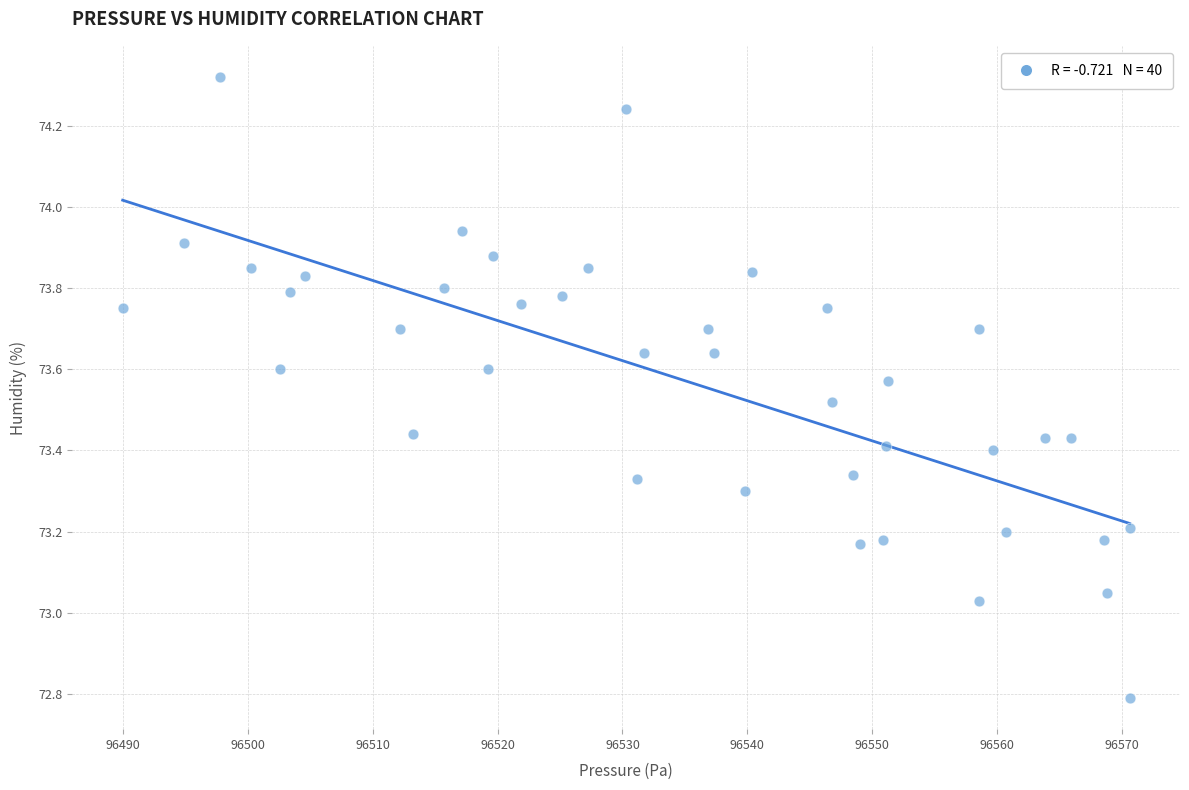

What is the range of Y values (max minus min)?

1.5